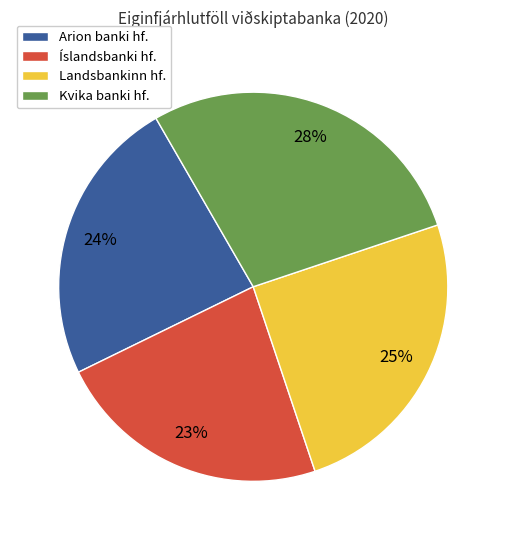

Rank the categories by value from highest to lowest.

Kvika banki hf., Landsbankinn hf., Arion banki hf., Íslandsbanki hf.